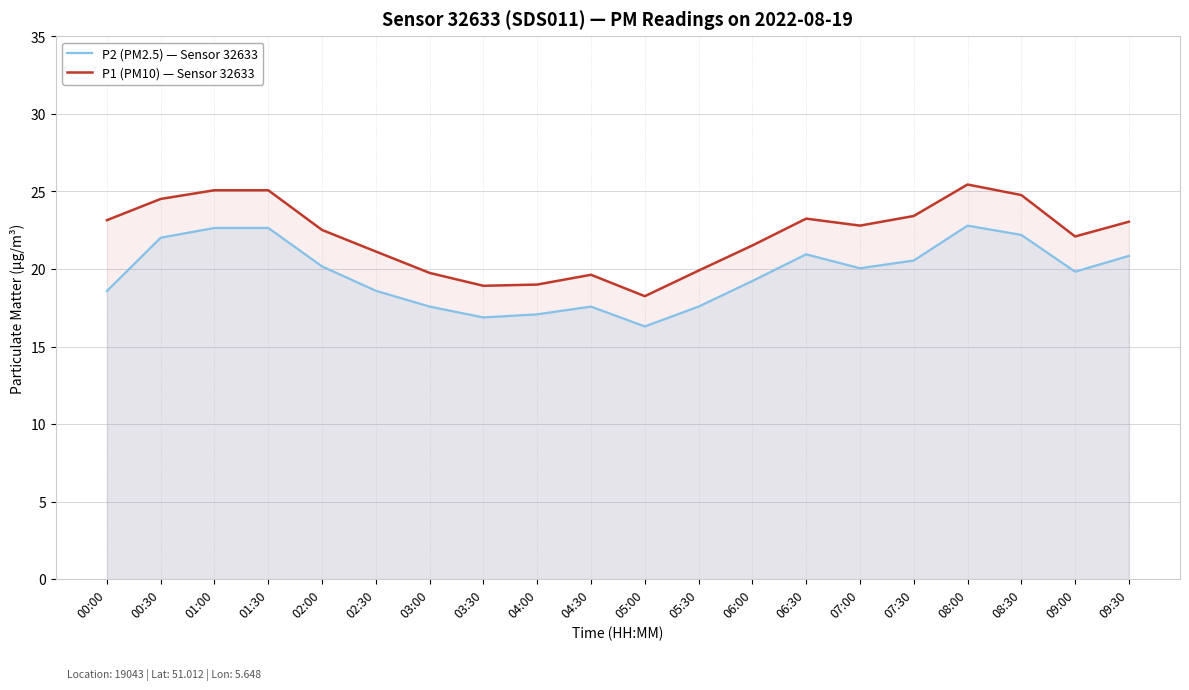

Which series has the largest range (max minus min)?

P1 (PM10) — Sensor 32633